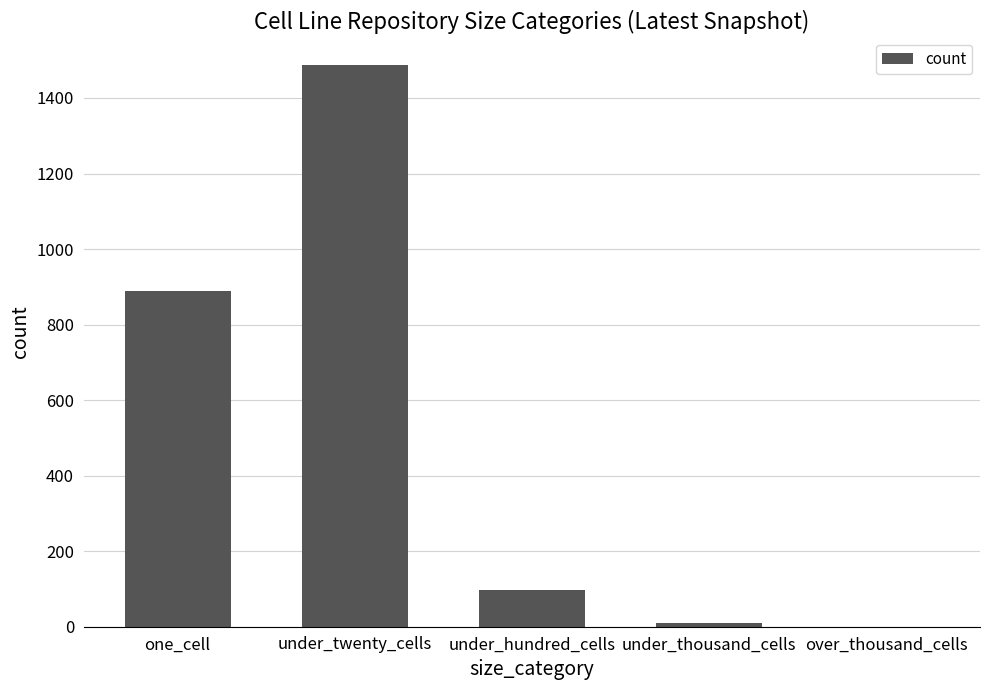

How many categories are shown in the chart?

5